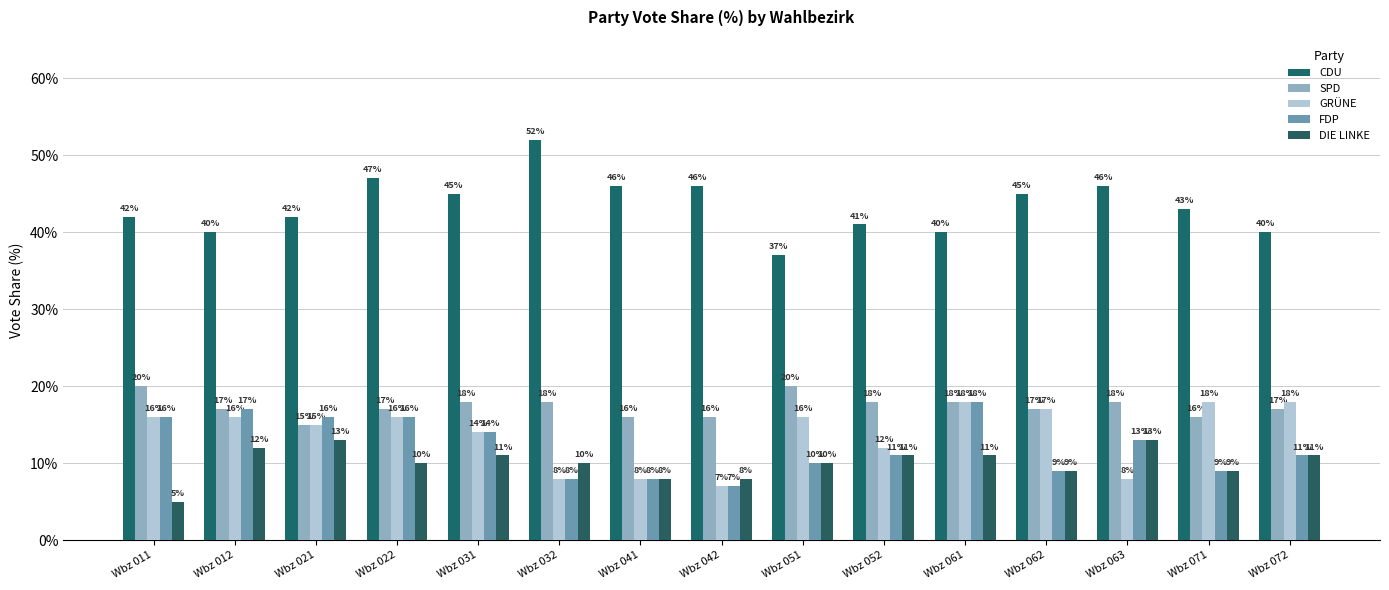

What is the value of the FDP bar at the 14th from the left?

9